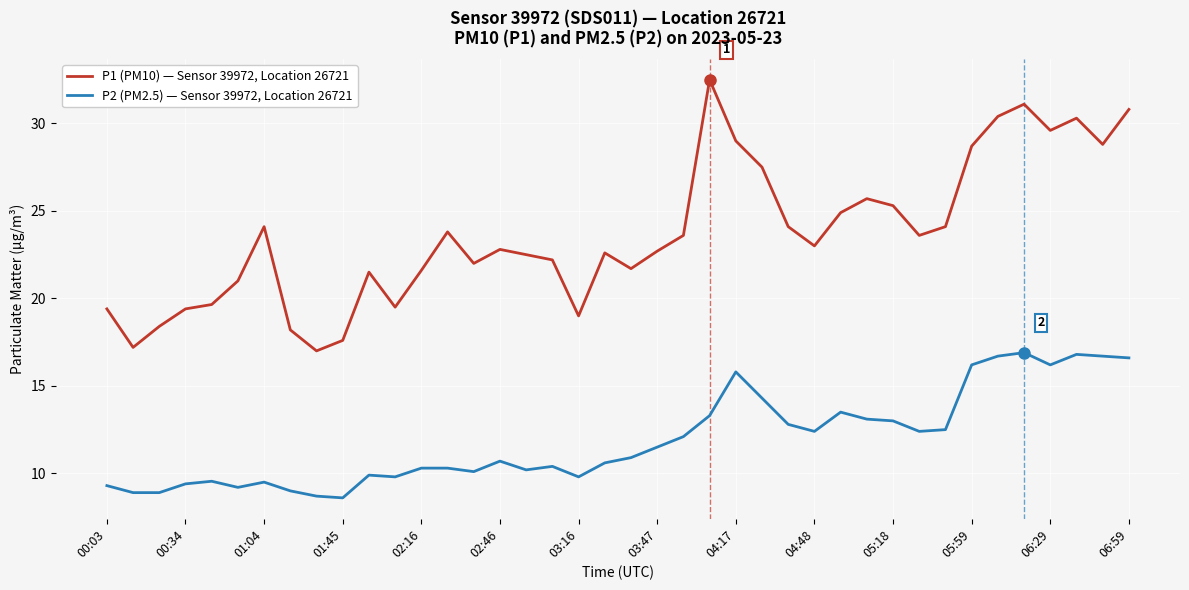

Which series has the largest range (max minus min)?

P1 (PM10) — Sensor 39972, Location 26721